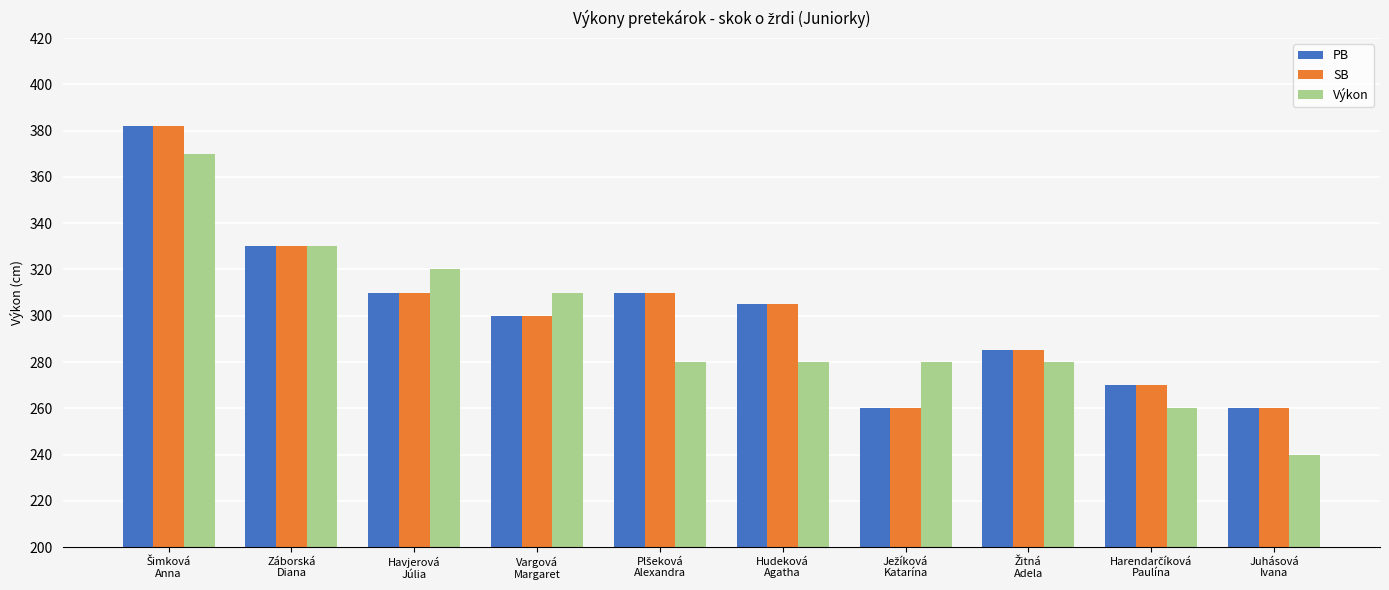

The value of Výkon at Havjerová
Júlia is 537. True or false?

False